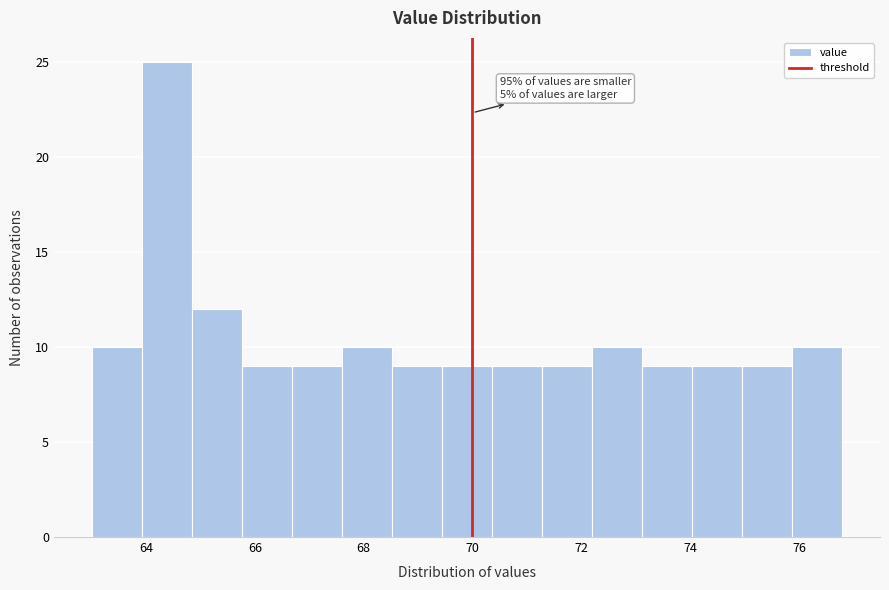

Which range on the x-axis has the tallest bar?

63.92 to 64.84